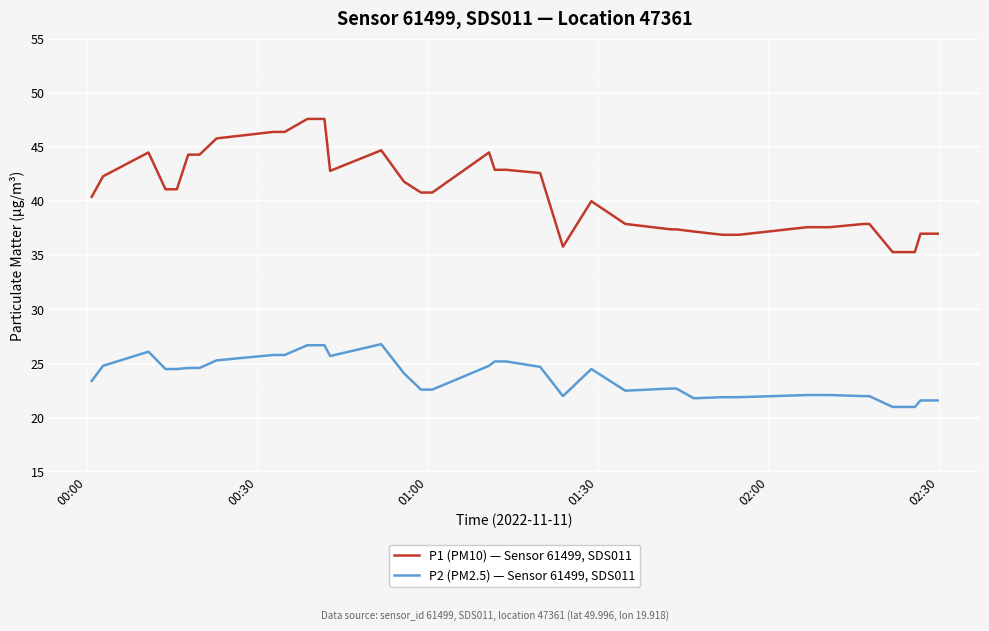

Which series has the largest range (max minus min)?

P1 (PM10) — Sensor 61499, SDS011